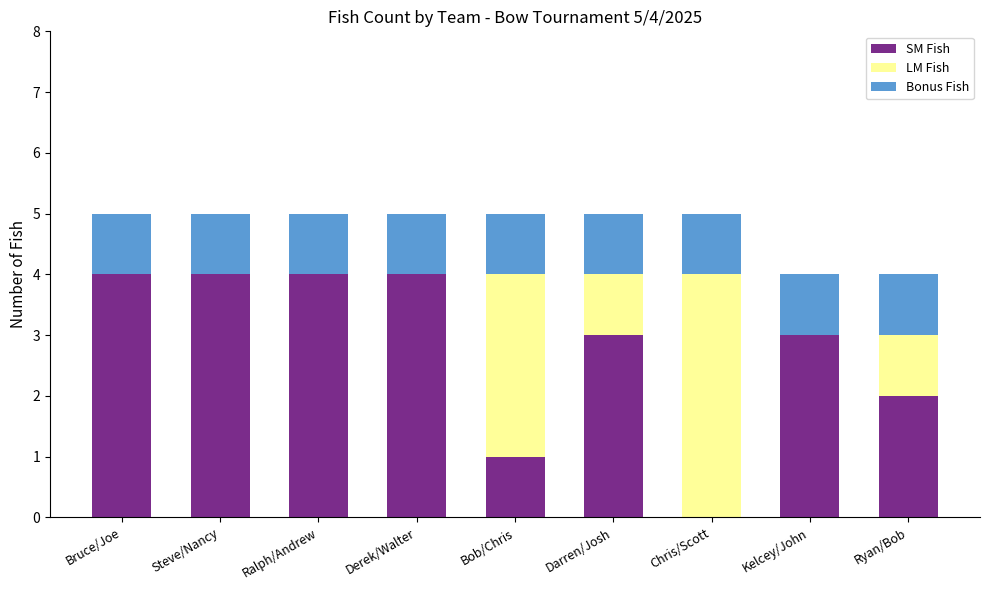

Are the bars horizontal?

No